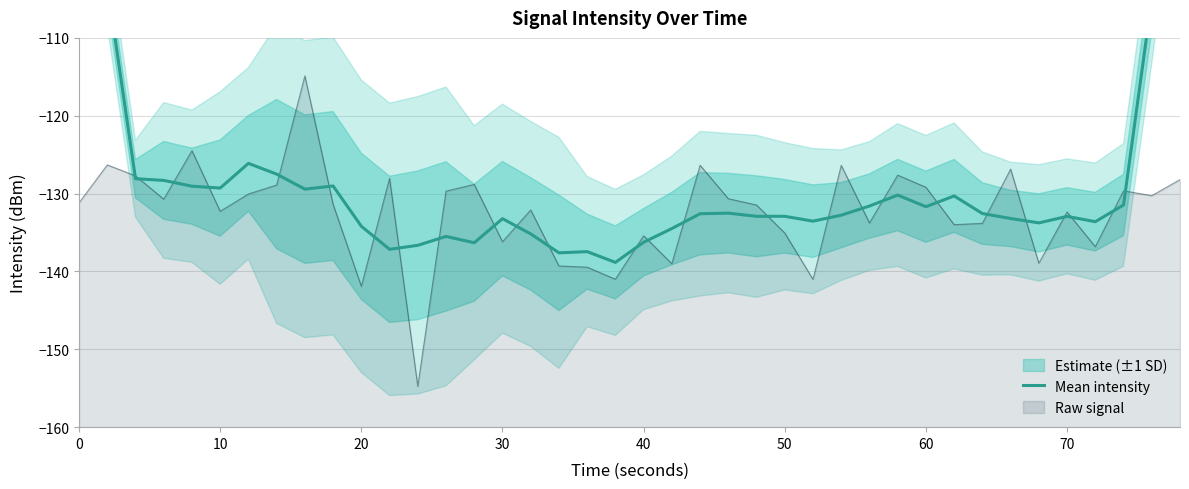

What is the highest value of the Raw signal series?

-114.9